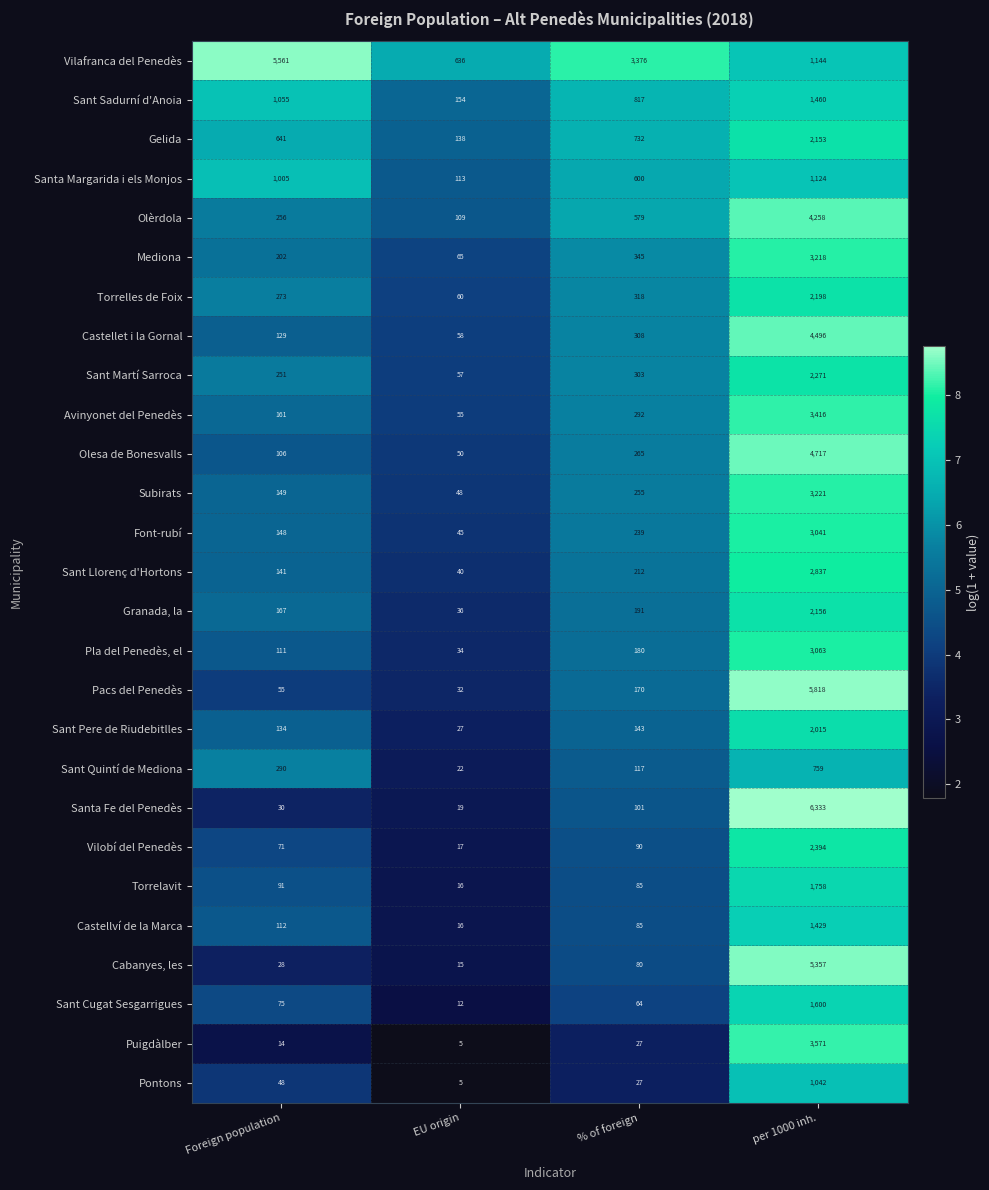

How many data points does each series have?

4